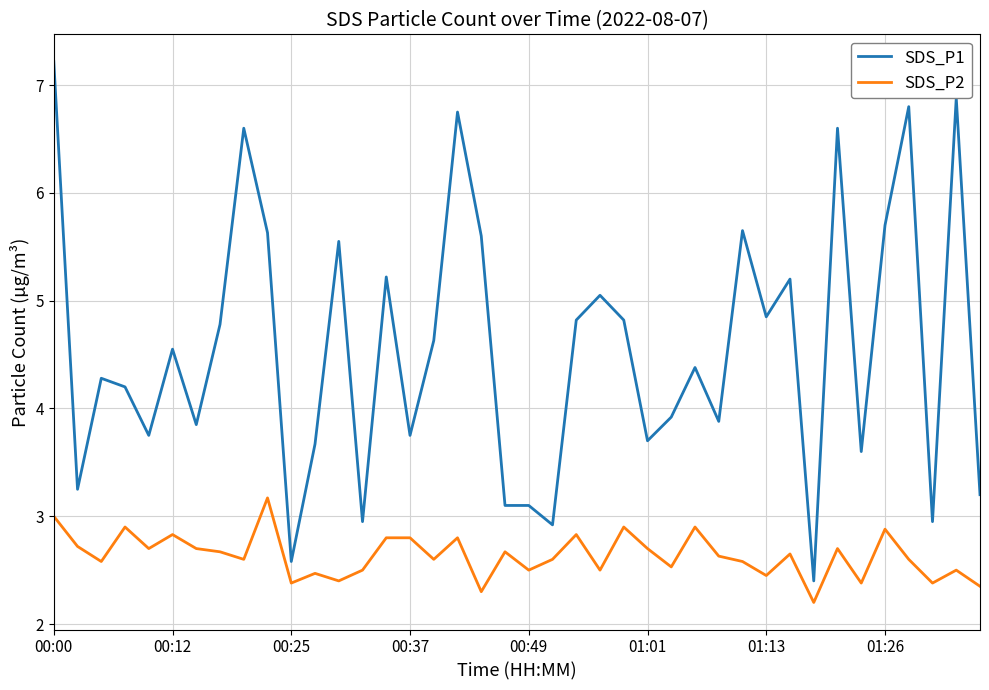

Which series has the widest spread of values?

SDS_P1